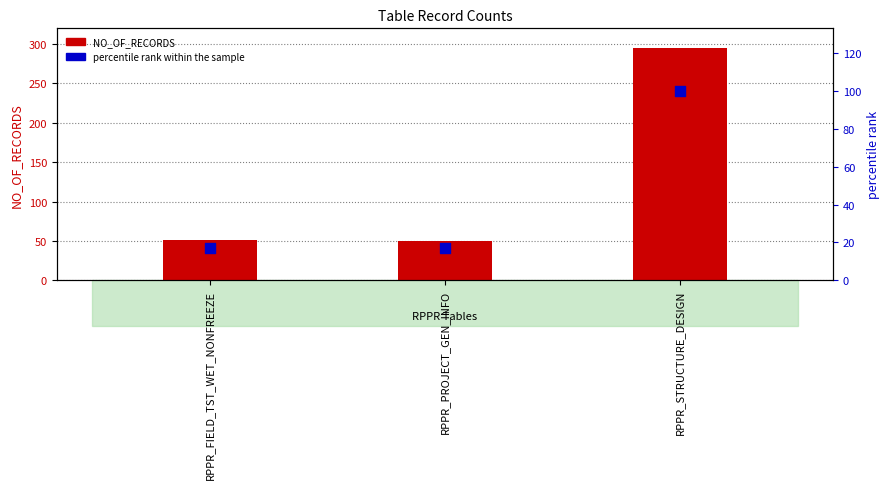

Which series reaches the minimum Y coordinate?

percentile rank within the sample